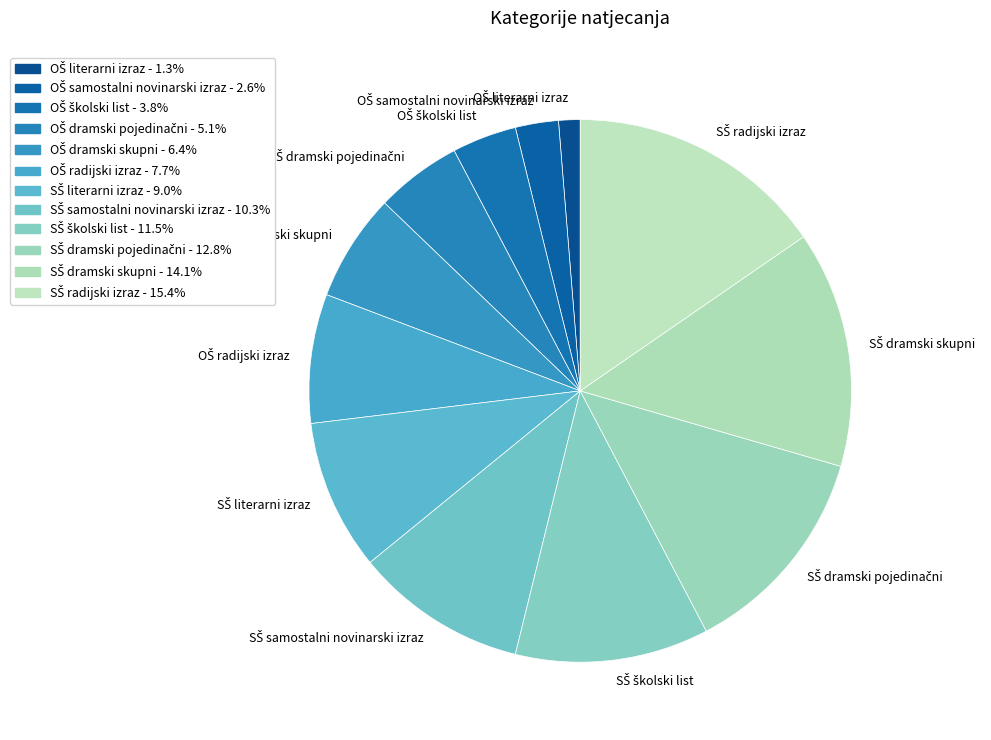

Is there any slice that represents more than half of the pie?

No